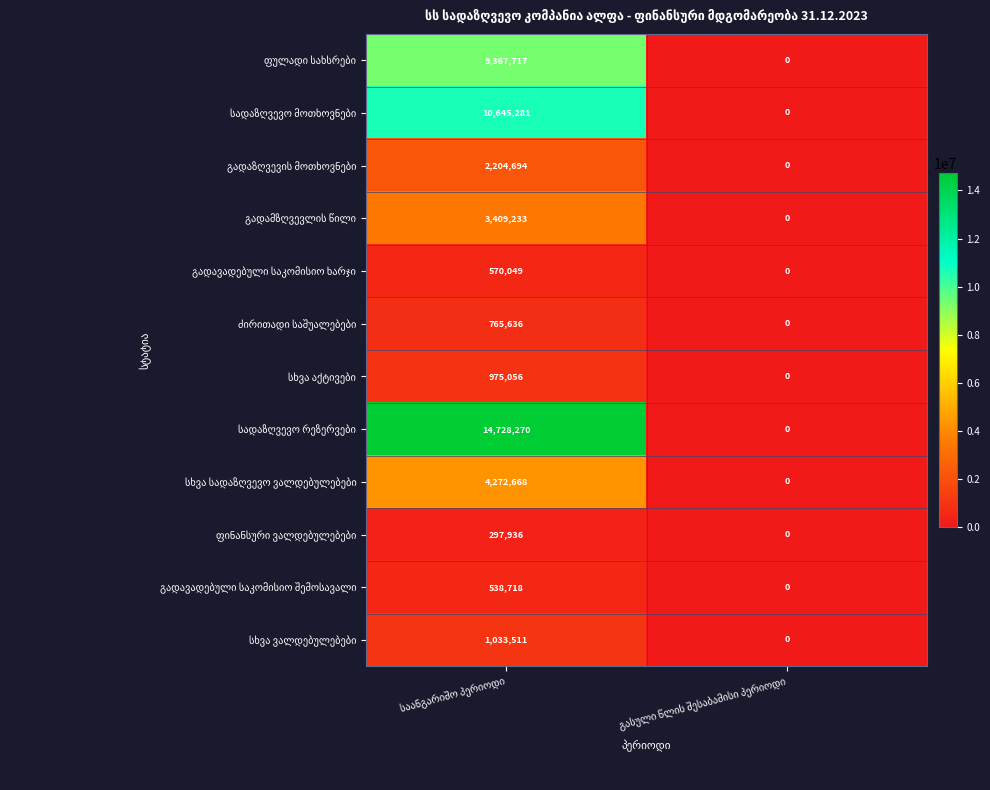

Count the number of categories in the chart.

2